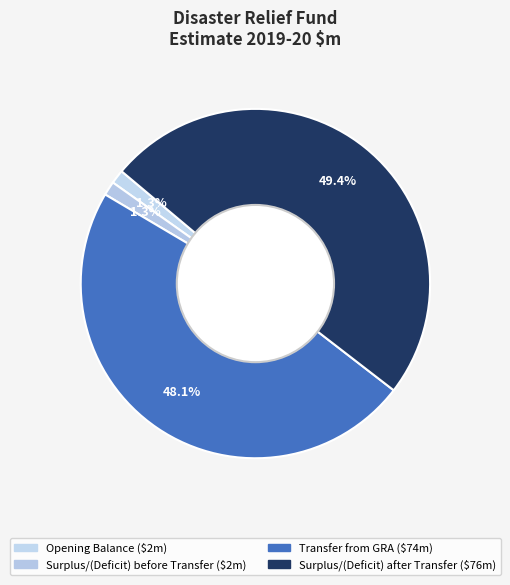

How many slices are in this pie chart?

4